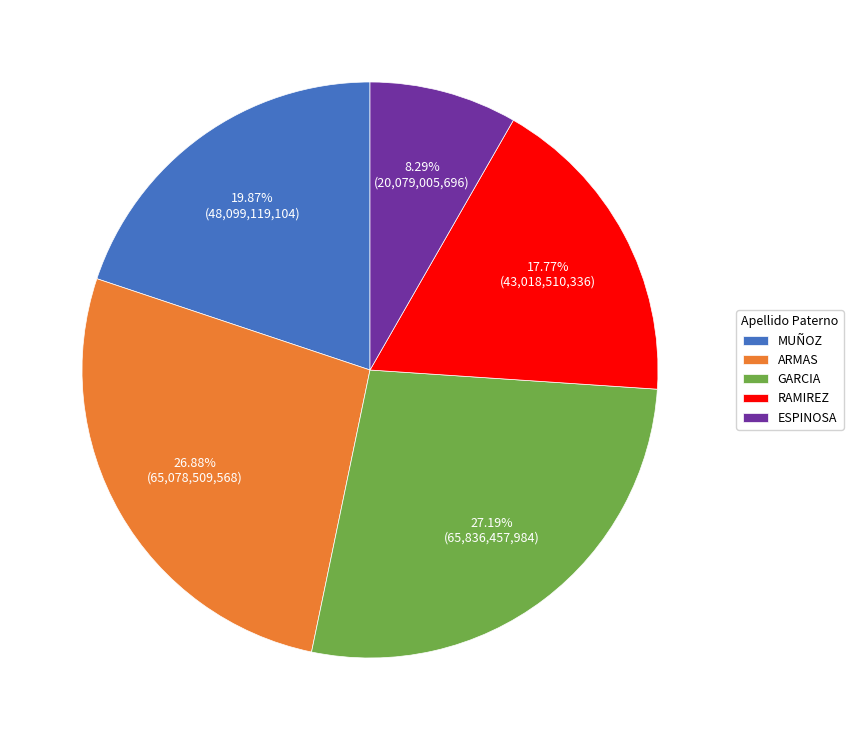

Is it true that RAMIREZ is 18% of the pie?

True